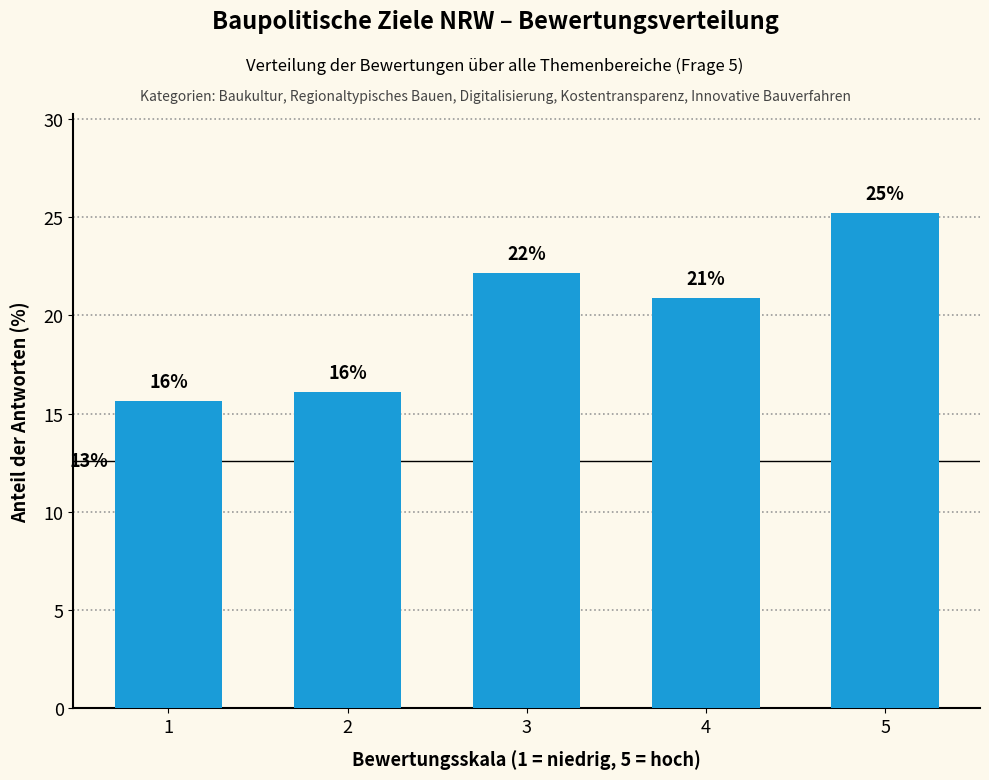

True or false: the data shows 12.7 at 4.

False